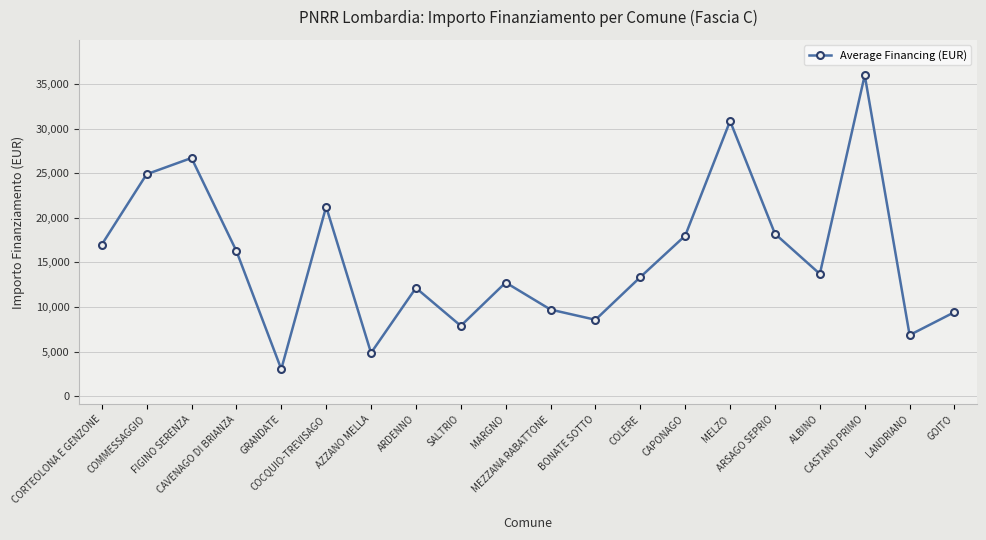

Which has a higher value, CAPONAGO or AZZANO MELLA?

CAPONAGO